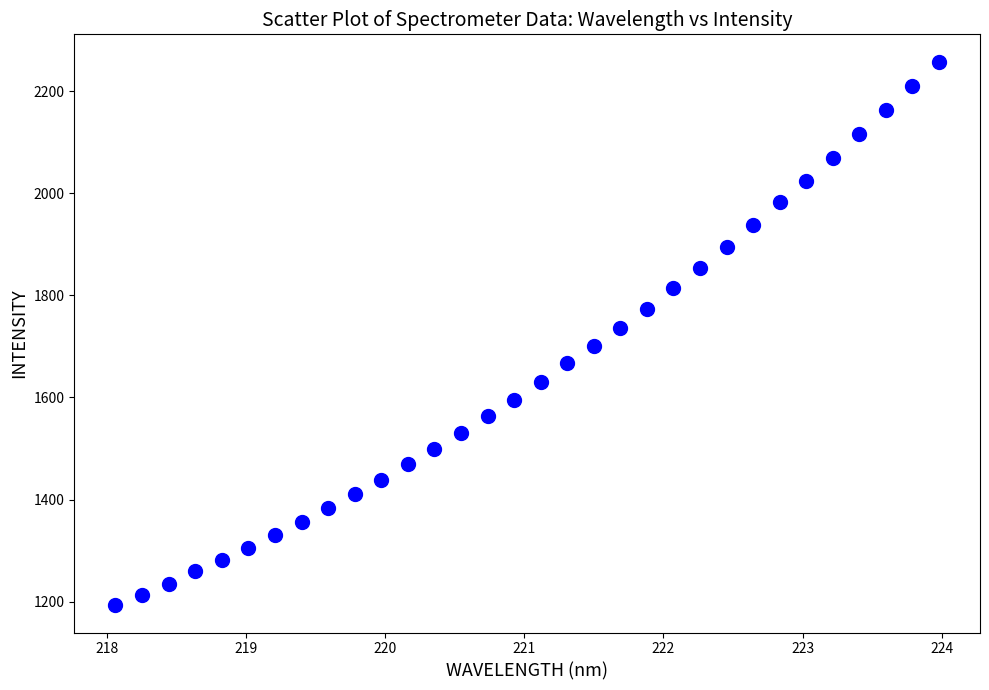

What is the range of X values (max minus min)?

5.9